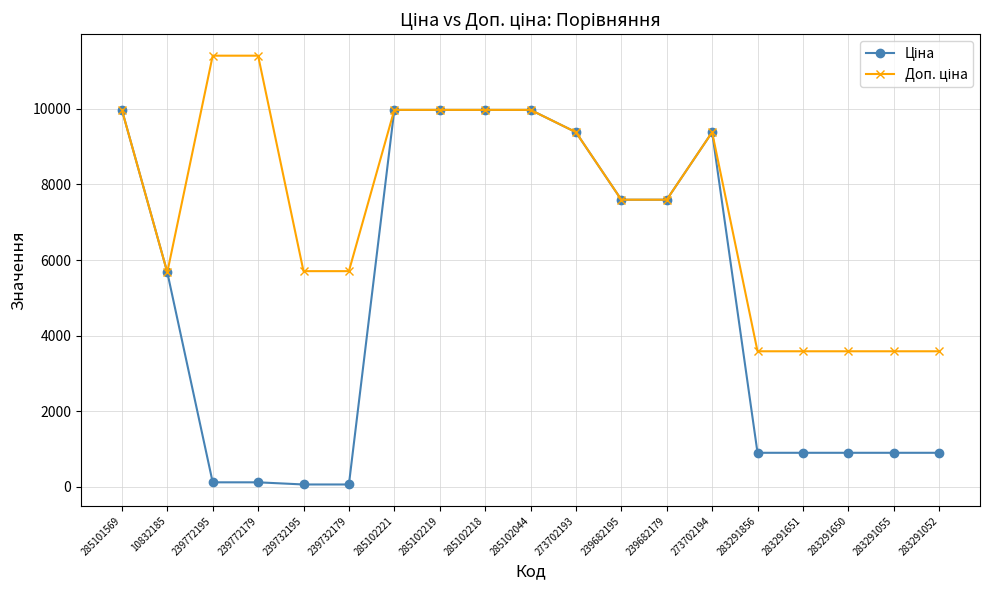

What is the total value across all series at 273702194?

18767.9